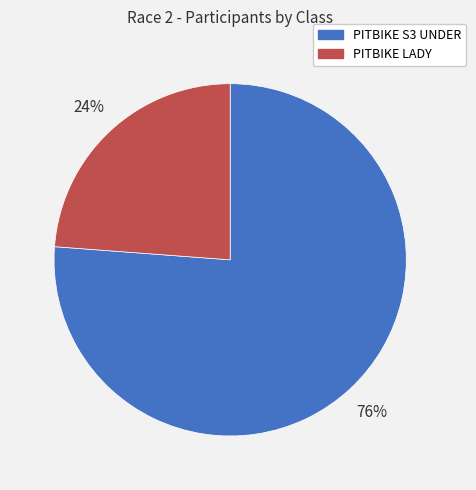

To the nearest percent, what portion does PITBIKE LADY represent?

24%